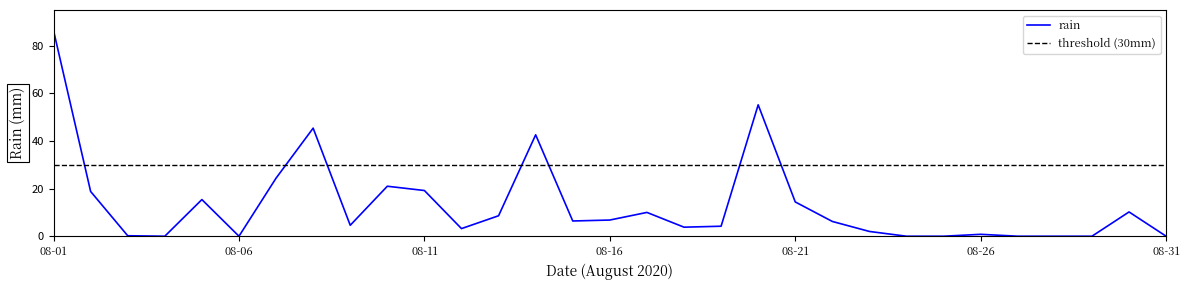

What is the greatest value displayed?

86.4